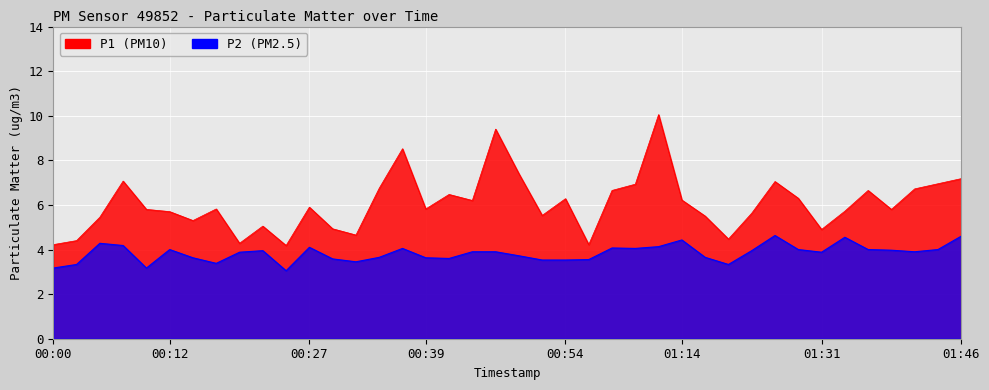

What is the total value across all series at 00:07?

11.2